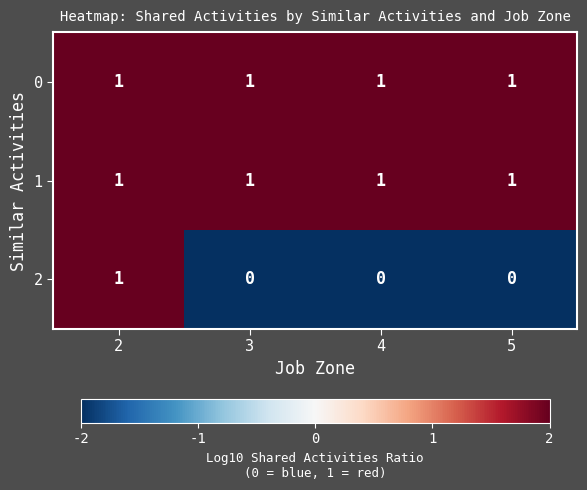

Which series has the widest spread of values?

2